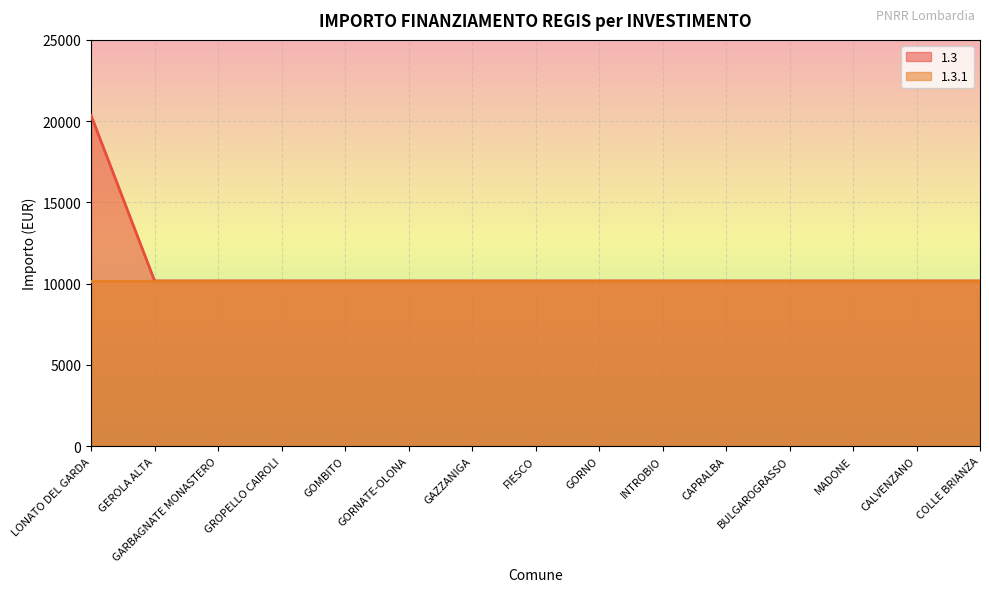

Is it true that 1.3.1 equals 10172 at MADONE?

True